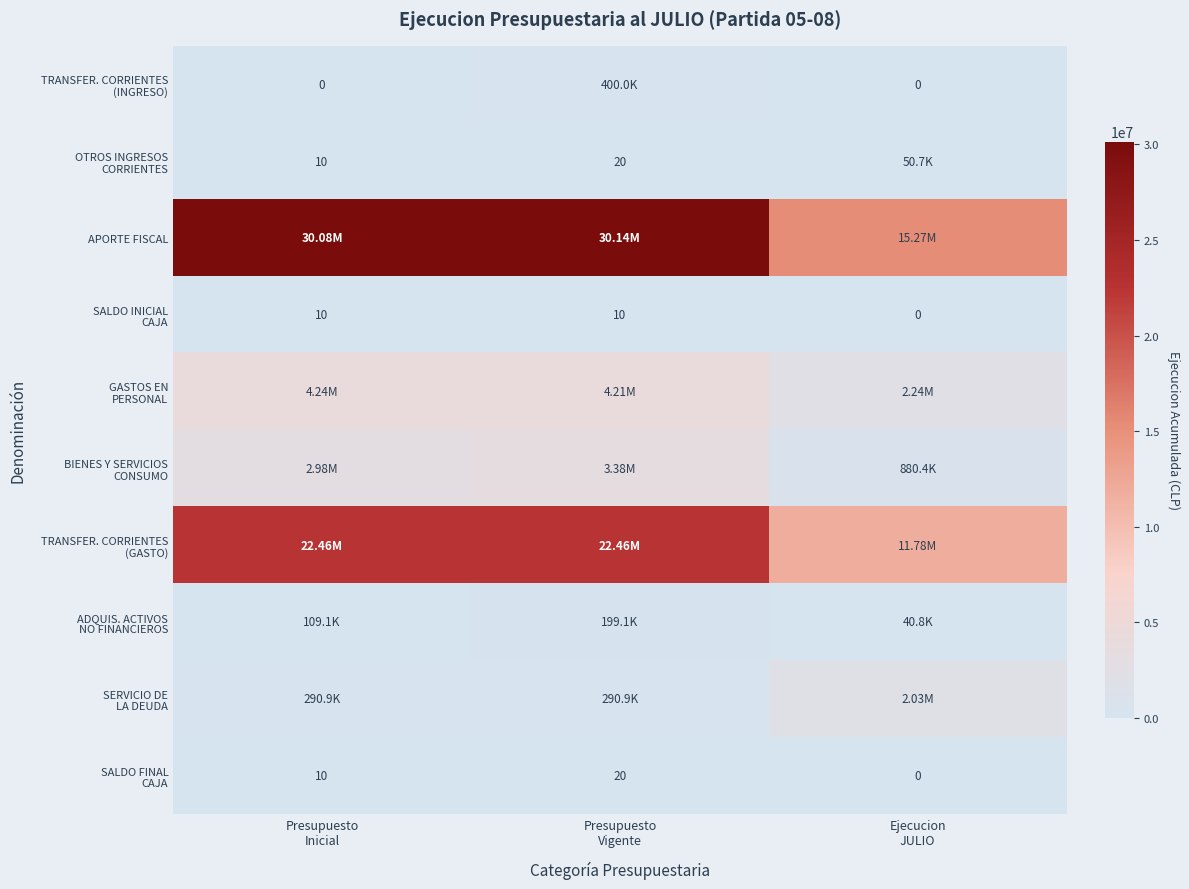

What is the average value of the SALDO FINAL CAJA series?

10